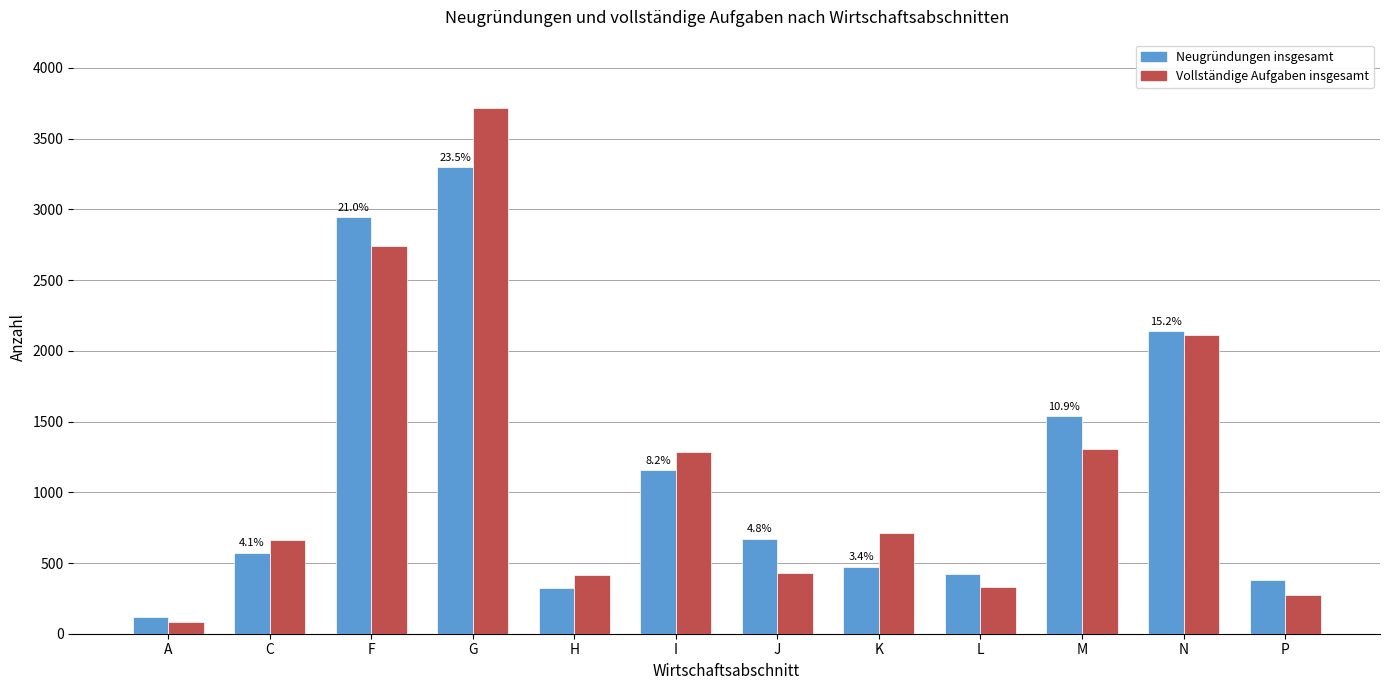

The value of Neugründungen insgesamt at L is 419. True or false?

True